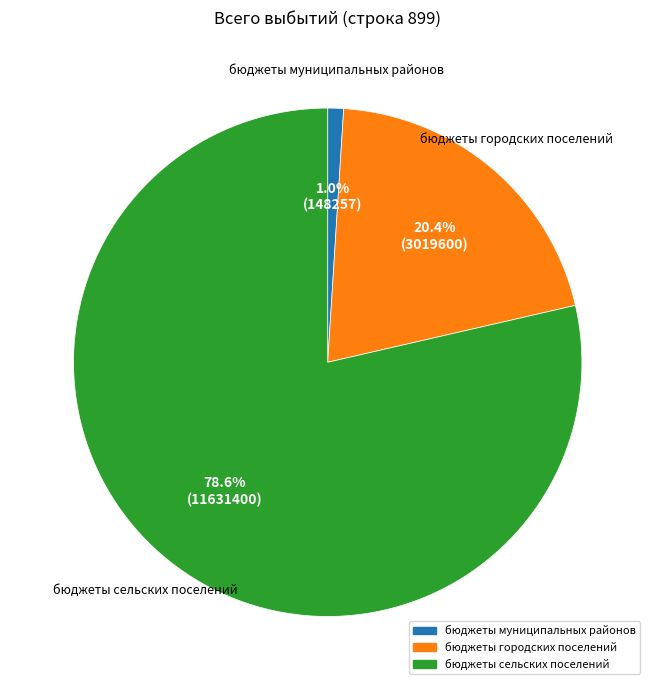

Which slice is the largest?

бюджеты сельских поселений